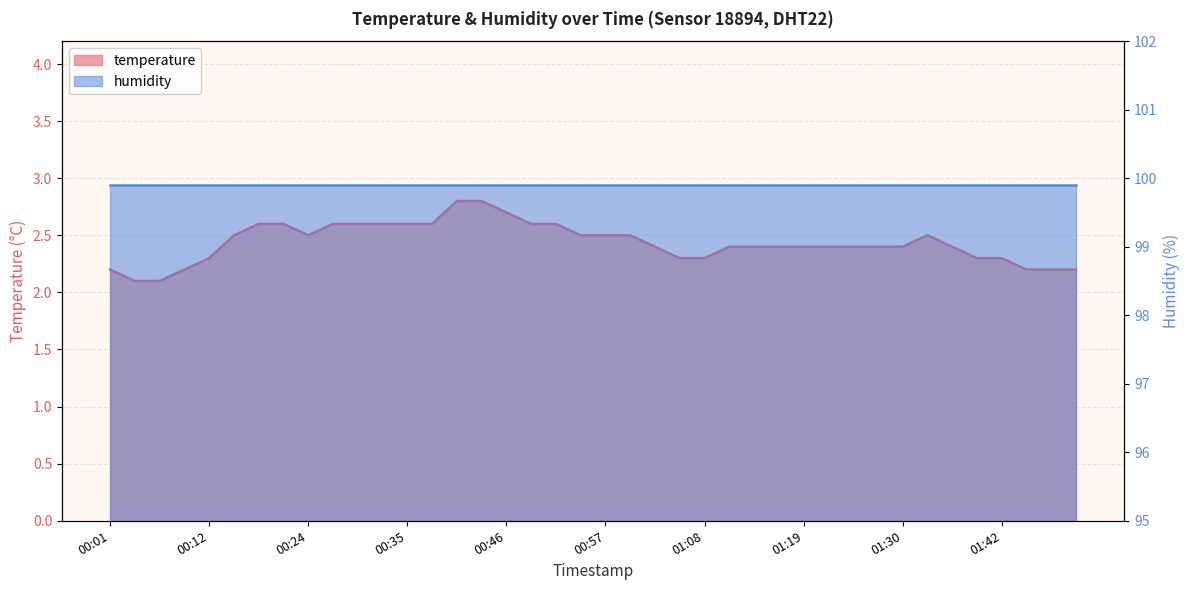

Read the value at 2024-01-16T01:05:52.

2.3